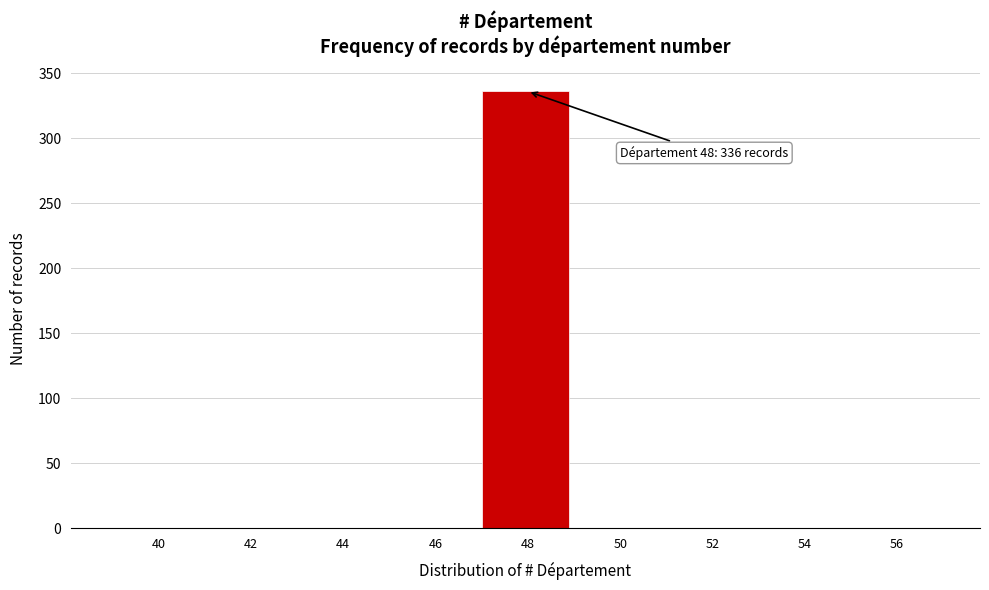

Reading right to left, transcribe all the data shown in this chart.

56=0	54=0	52=0	50=0	48=336	46=0	44=0	42=0	40=0